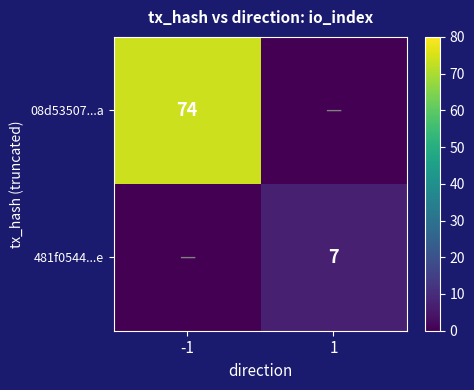

The value of 08d53507...a at -1 is 48. True or false?

False